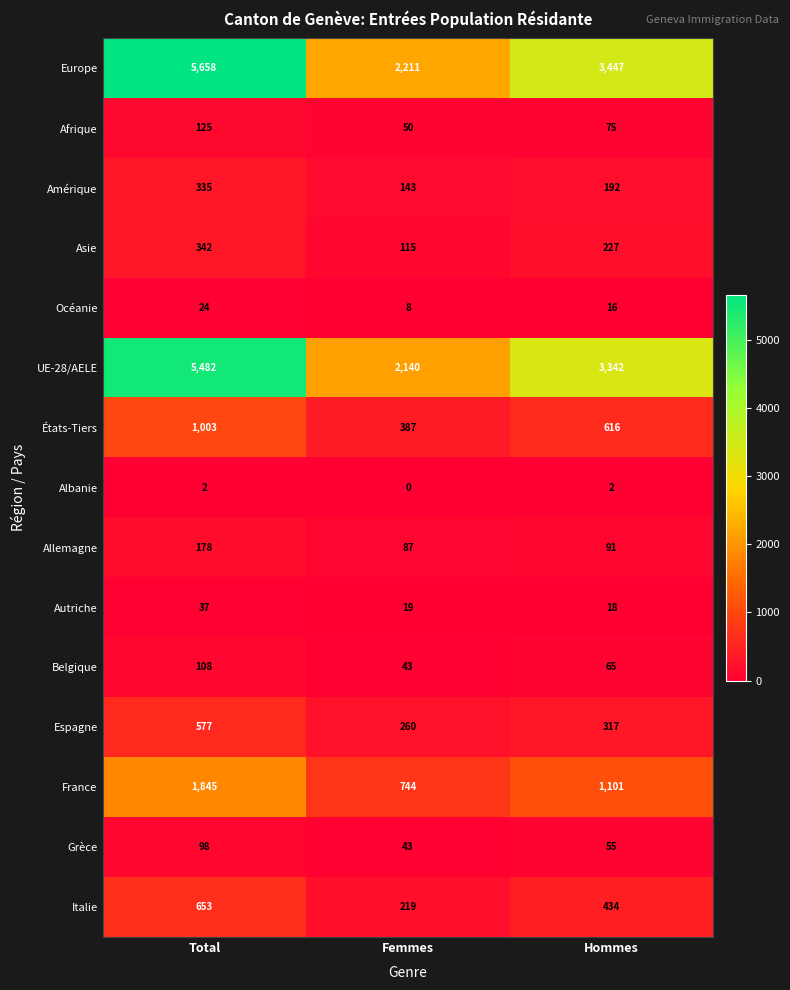

List the series in order of their peak value, lowest first.

Albanie, Océanie, Autriche, Grèce, Belgique, Afrique, Allemagne, Amérique, Asie, Espagne, Italie, États-Tiers, France, UE-28/AELE, Europe